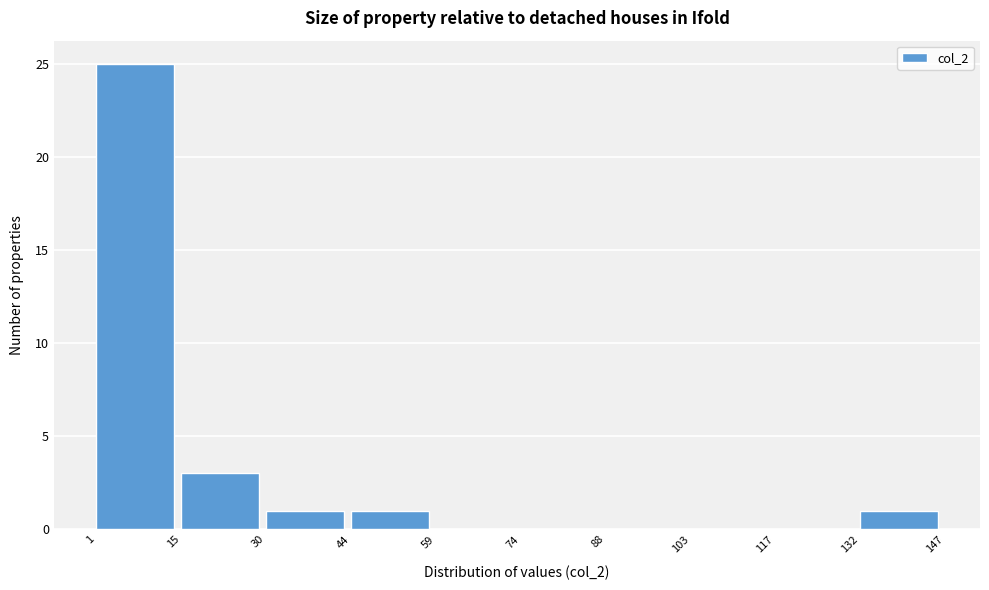

What is the height of the bar covering 44 to 59 on the x-axis? The values are not printed on the chart, so give them approximately, as read against the axis.

1